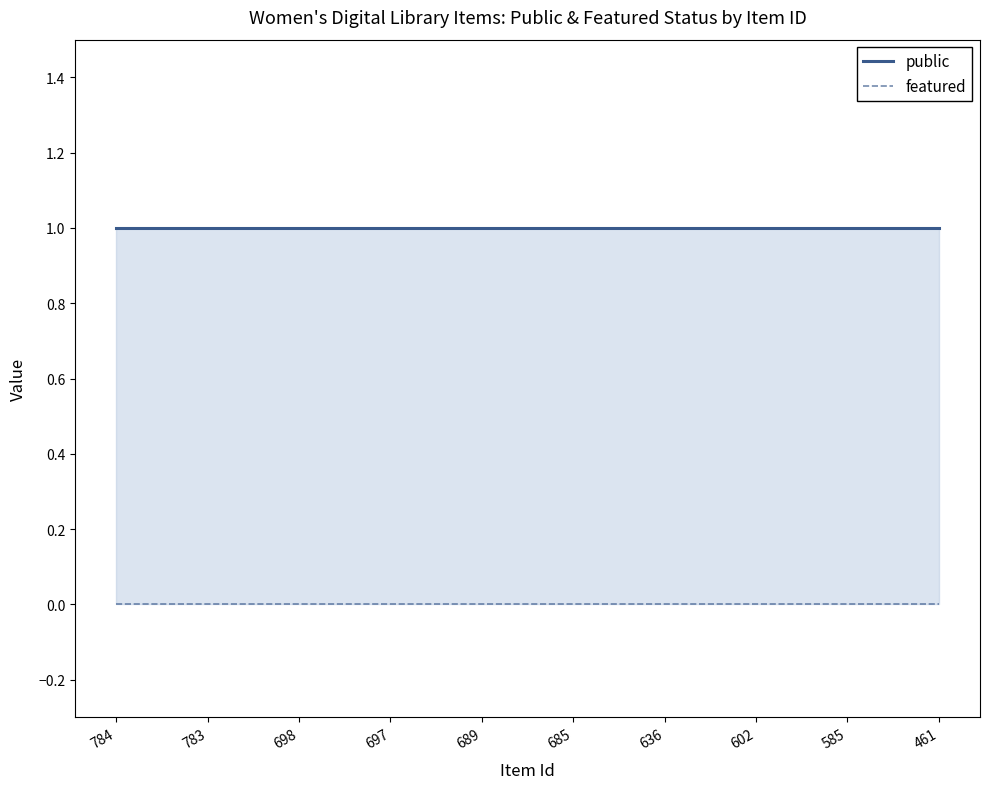

Reading left to right, extract all data points from this chart.

public: 784=1	783=1	698=1	697=1	689=1	685=1	636=1	602=1	585=1	461=1
featured: 784=0	783=0	698=0	697=0	689=0	685=0	636=0	602=0	585=0	461=0